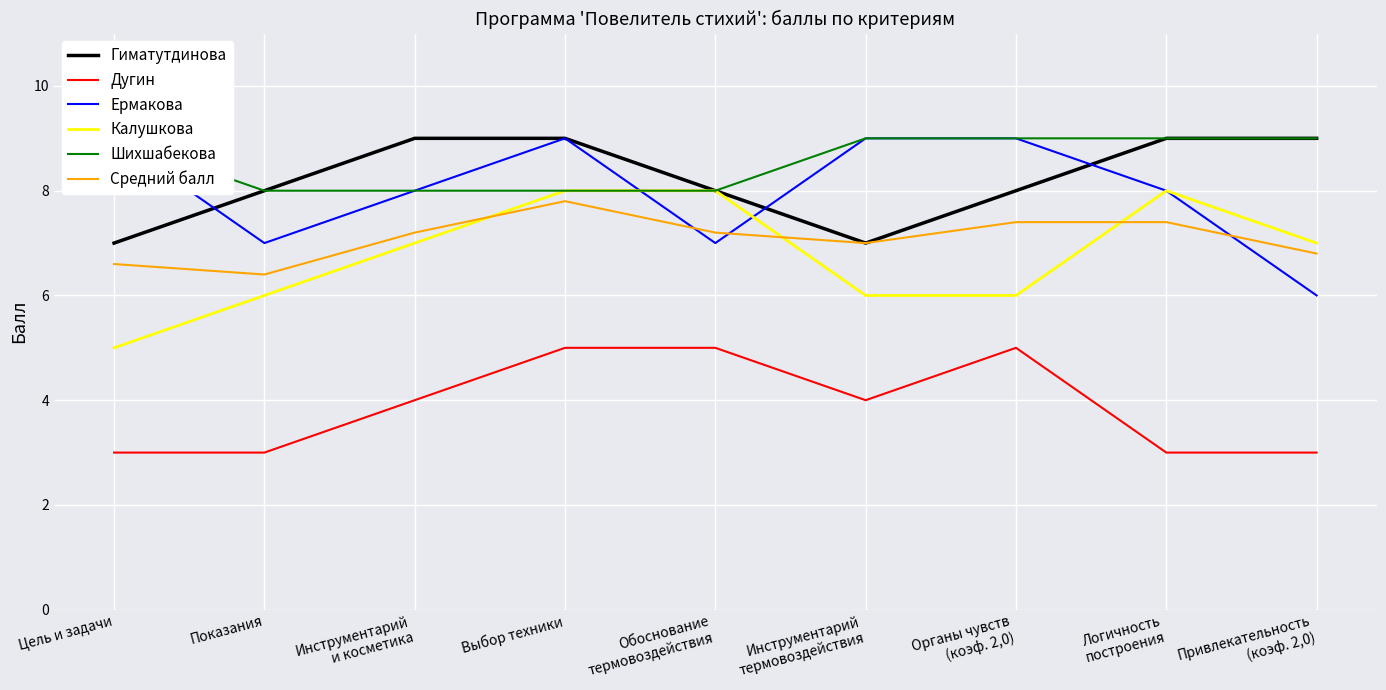

What is the difference between the Гиматутдинова values at Логичность
построения and Цель и задачи?

2.0